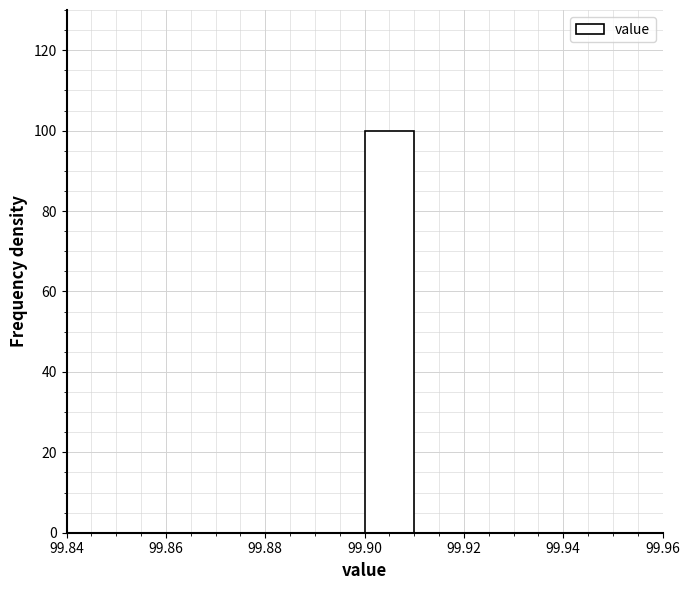

What is the height of the bar covering 99.90 to 99.91 on the x-axis? The values are not printed on the chart, so give them approximately, as read against the axis.

100